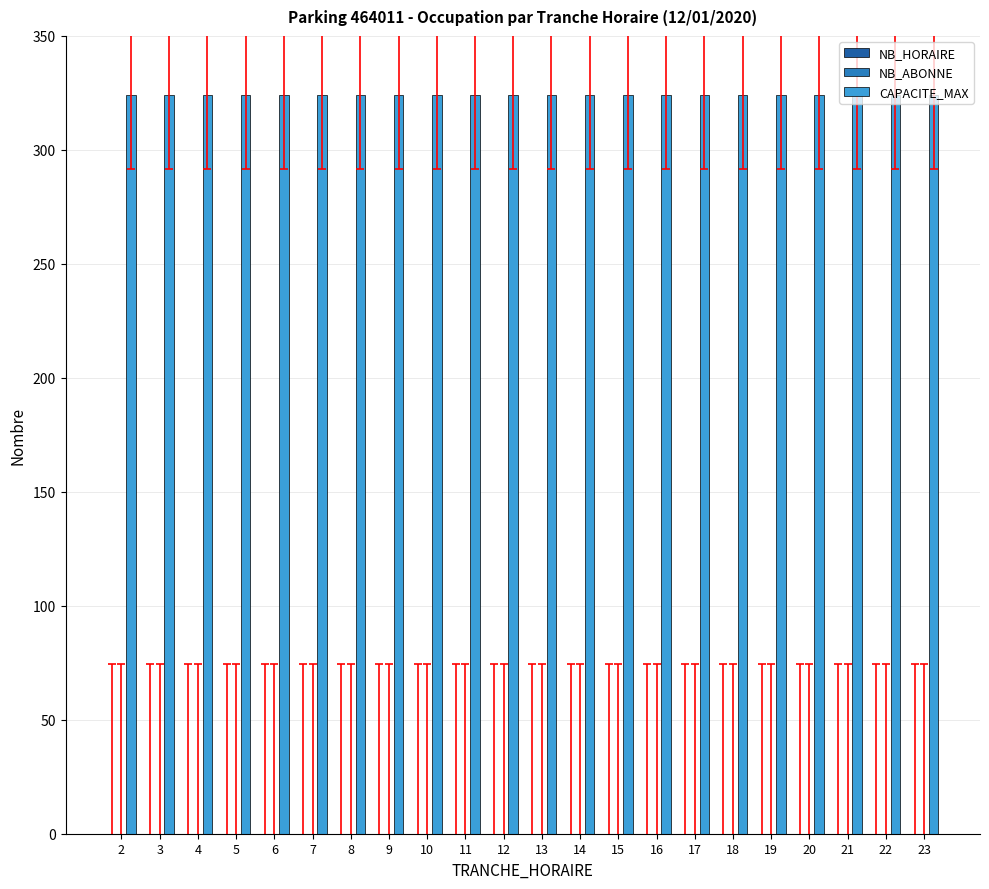

Between 23 and 5, which is larger?

23